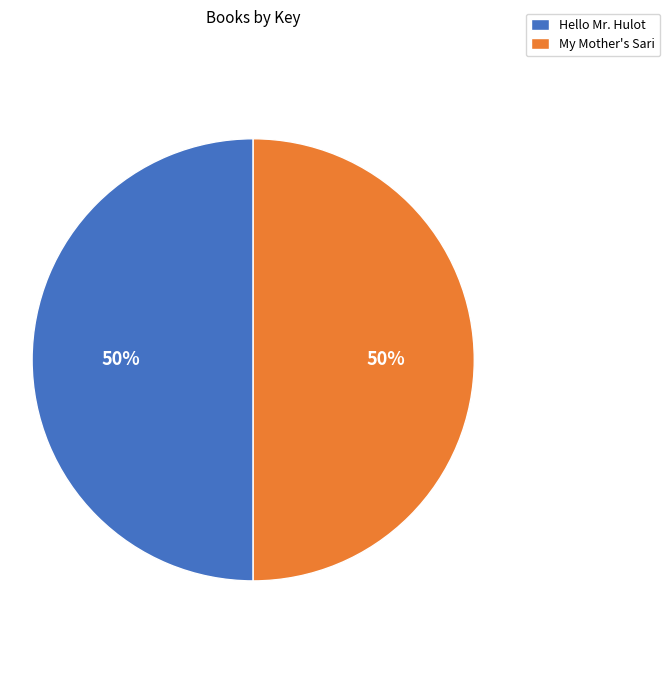

How many slices are in this pie chart?

2